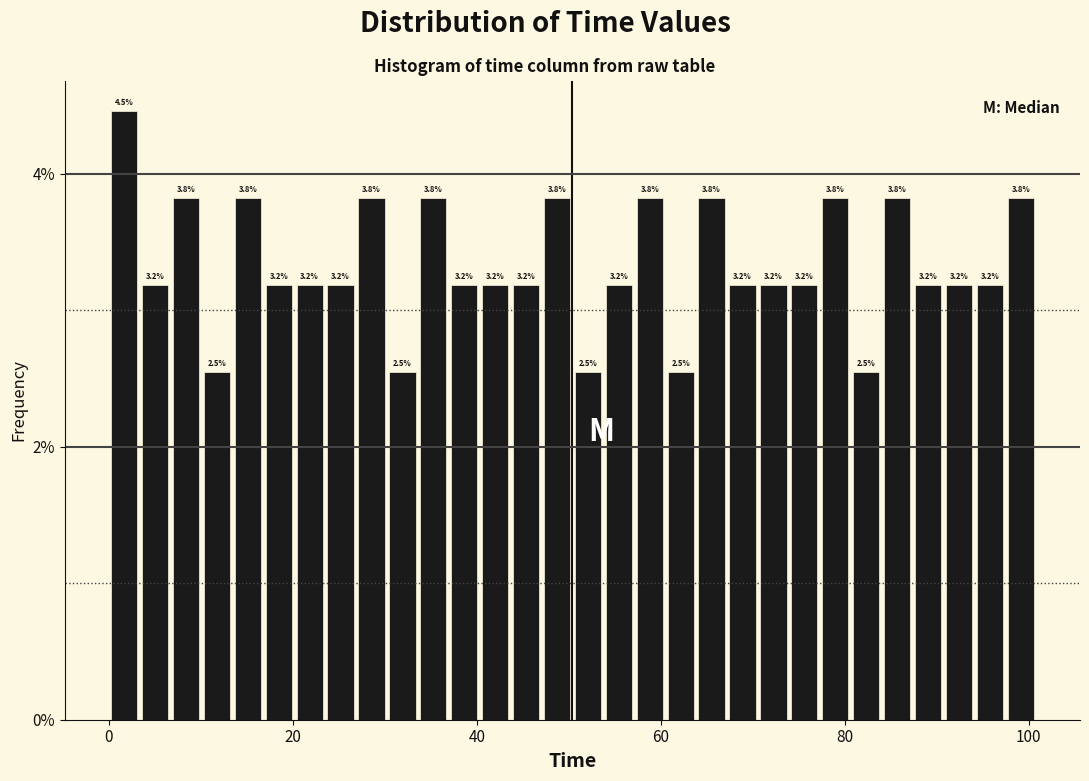

Read against the x-axis, roughly where is the centre of the tallest bar?

2